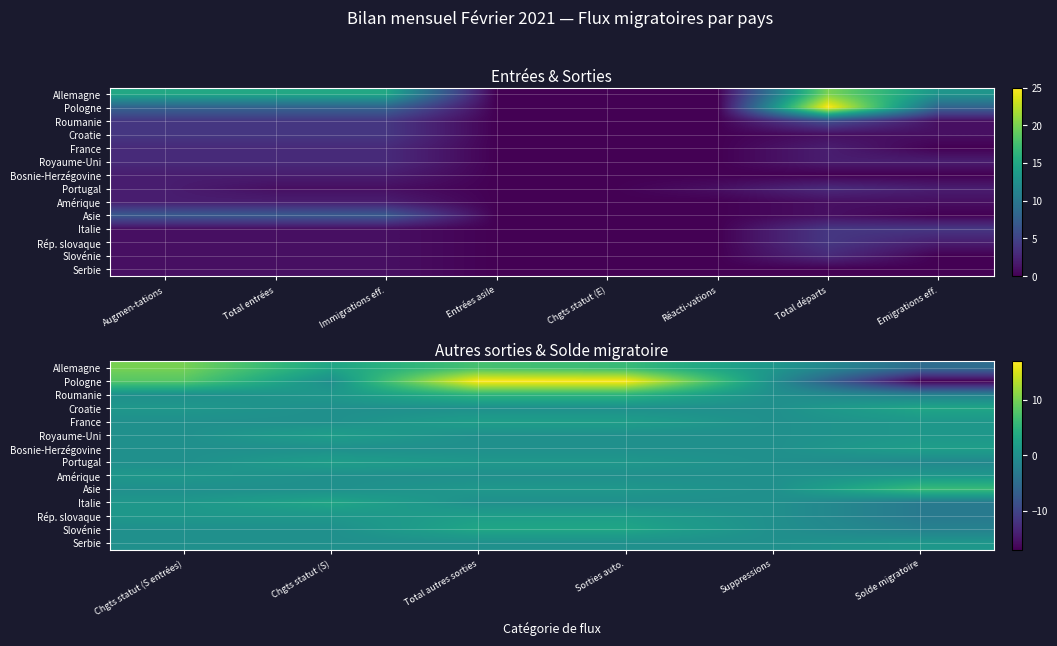

True or false: Asie has a value of -4 at Chgts statut (S).

False